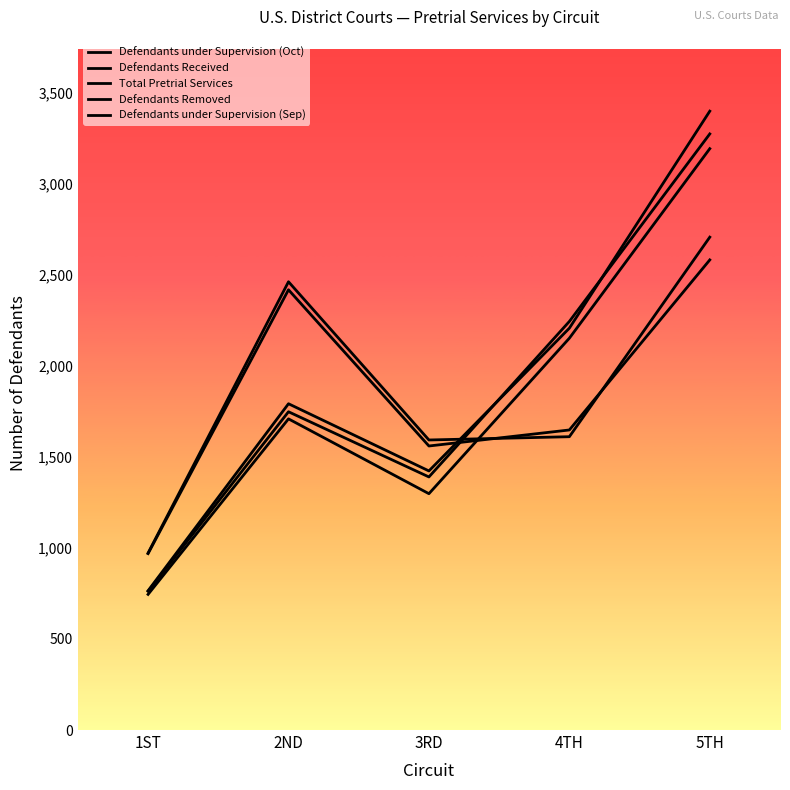

How many lines are shown in the chart?

5